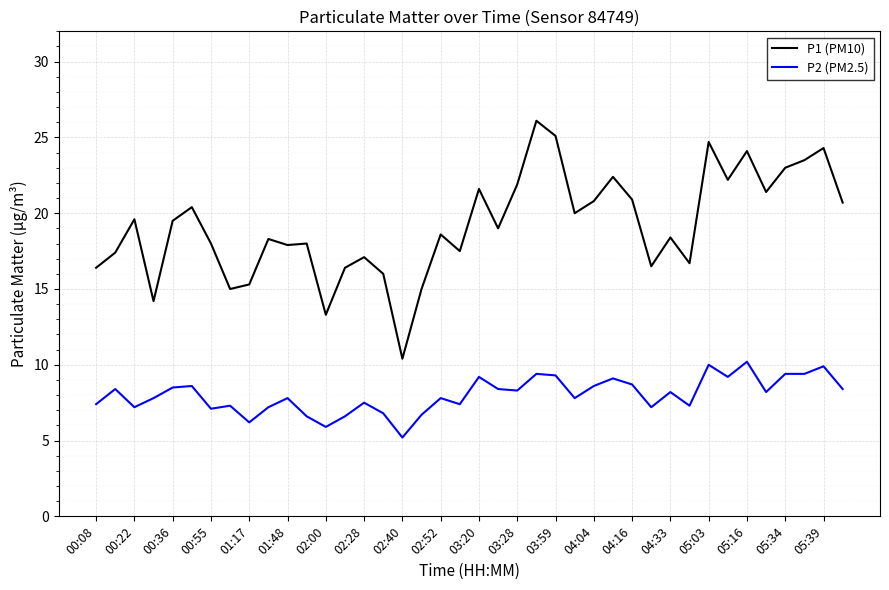

What is the maximum value shown in the chart?

26.1